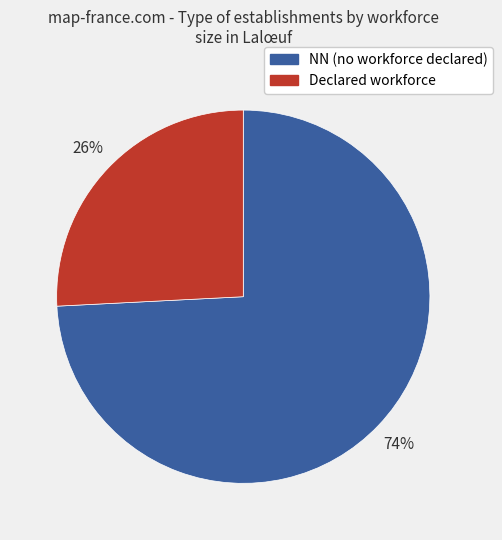

To the nearest percent, what is the average slice percentage?

50%